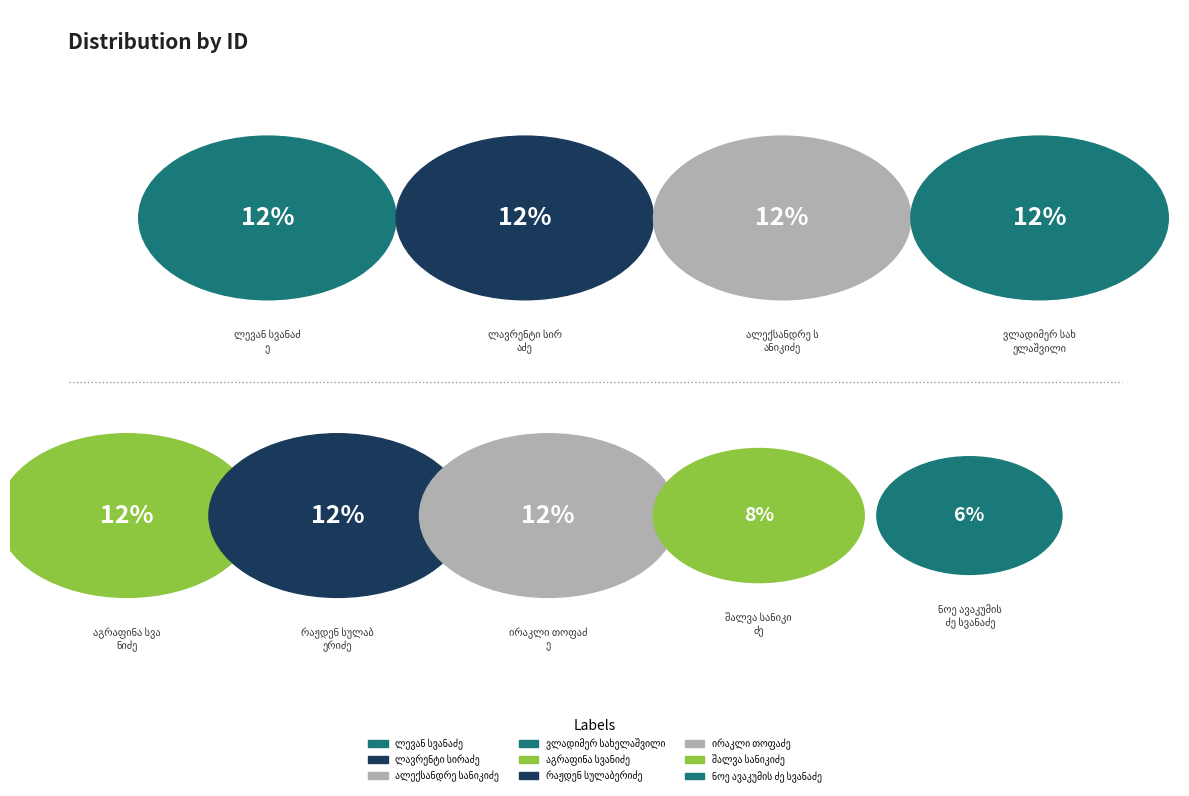

Does აგრაფინა სვანიძე account for over 50% of the chart?

No